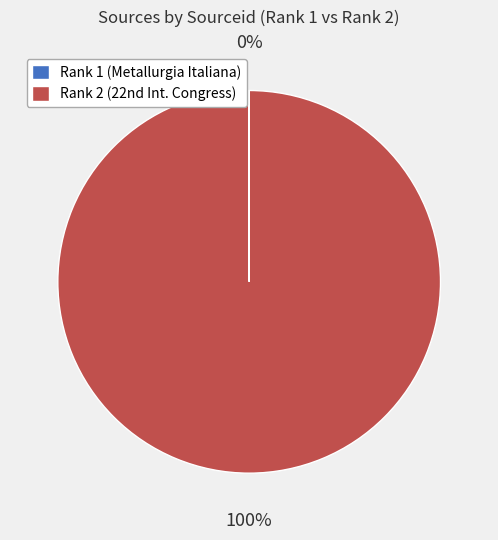

Which slice represents more than half of the pie?

Rank 2 (22nd Int. Congress)